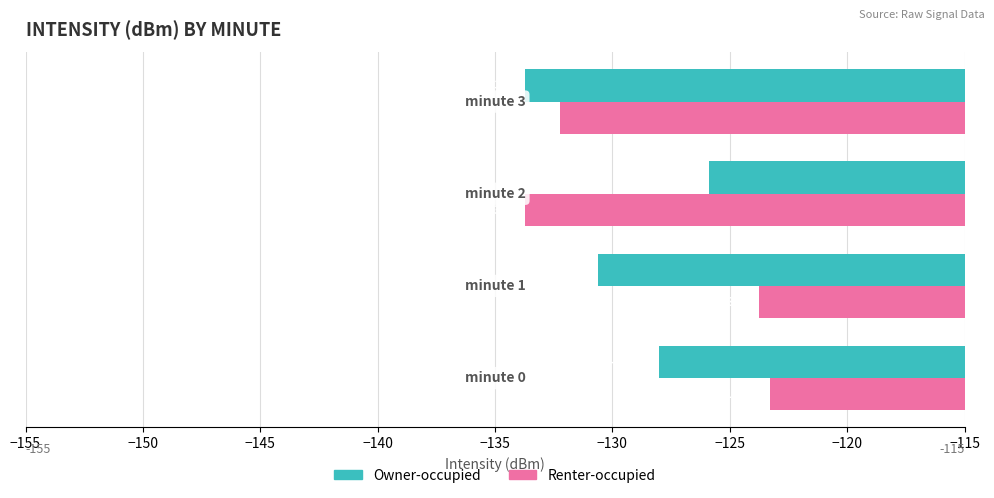

What is the sum of all Renter-occupied values?

-513.0